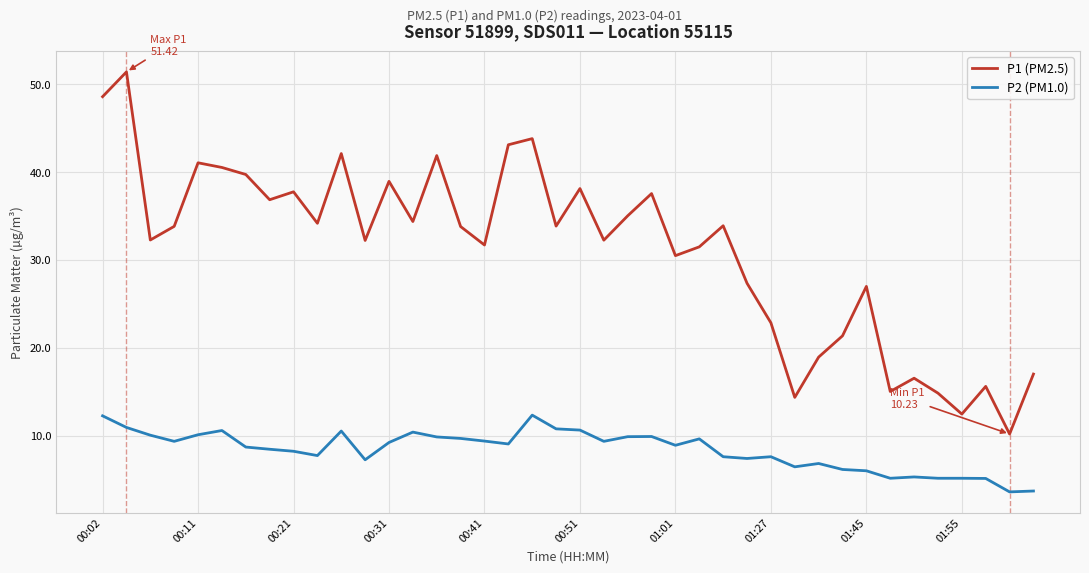

What is the average value of the P2 (PM1.0) series?

8.4